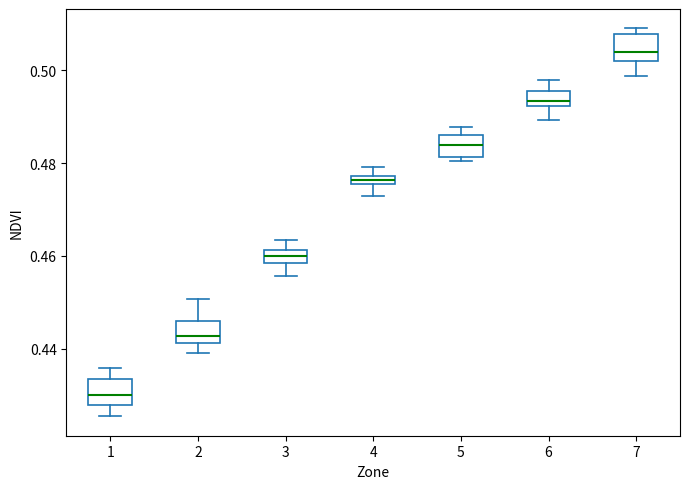

Which box has the highest median line?

7